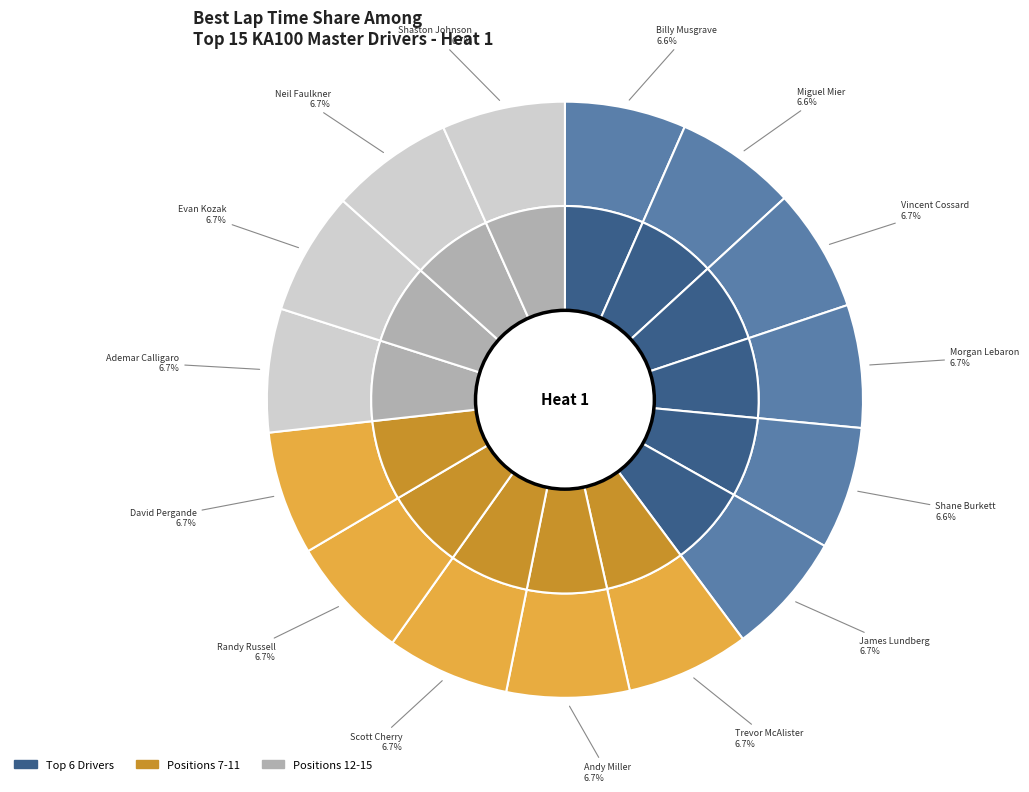

What is the total percentage of Evan Kozak and Ademar Calligaro?

13.4%